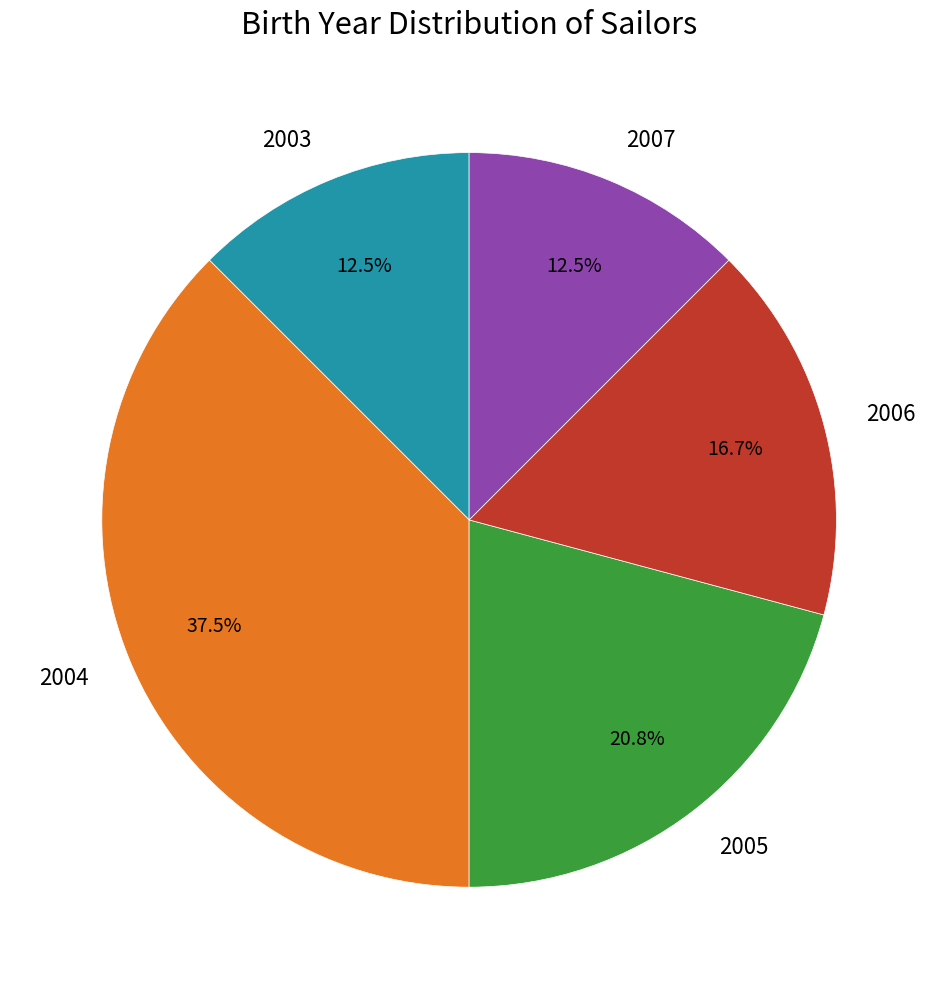

Which category has the biggest portion of the pie?

2004